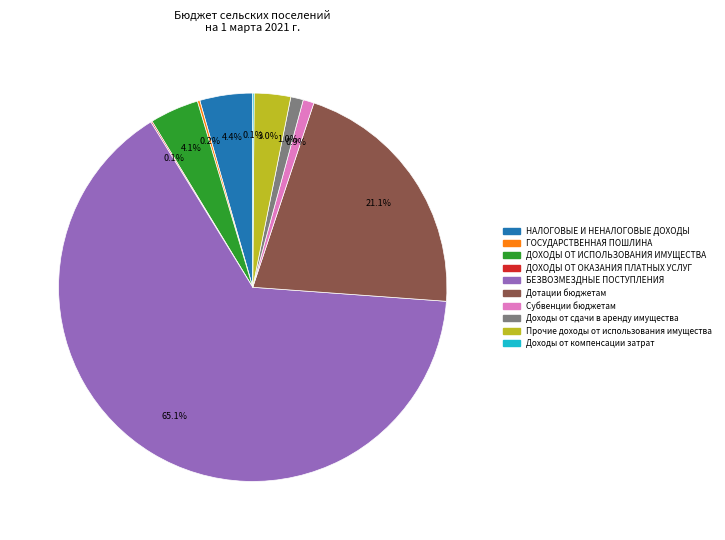

Is there a majority slice in this chart?

Yes